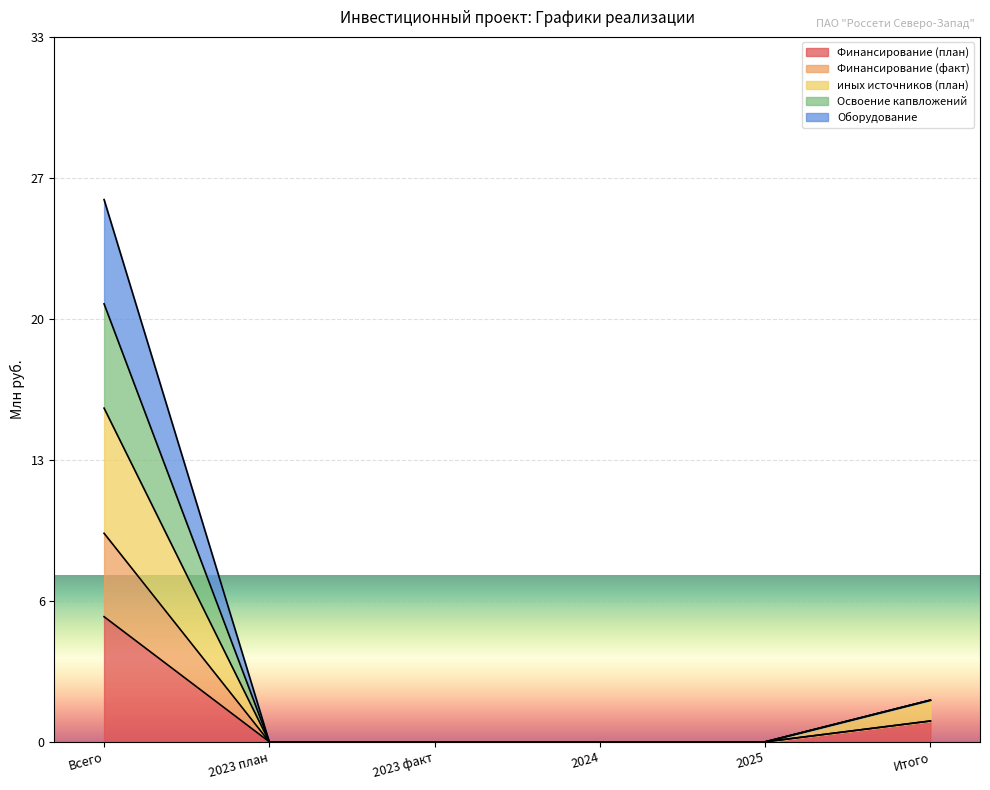

Which has a higher value, Всего or 2023 план?

Всего